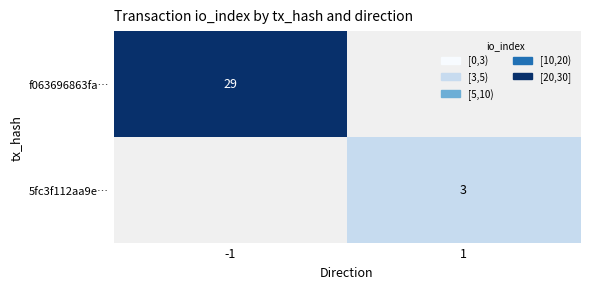

At which category is the sum across all series the highest?

-1